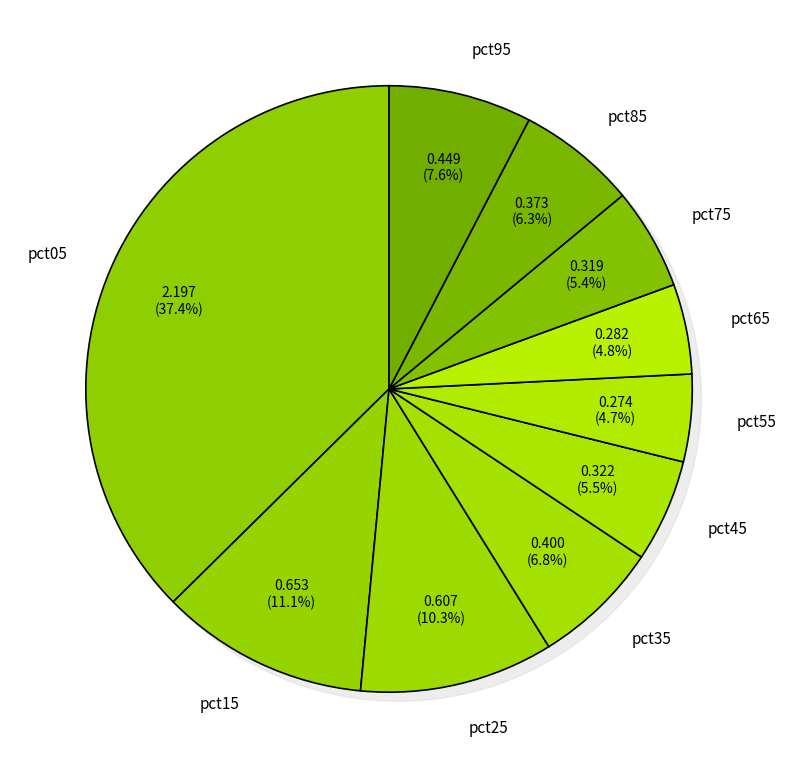

Do pct15 and pct05 together represent more than half of the pie?

No